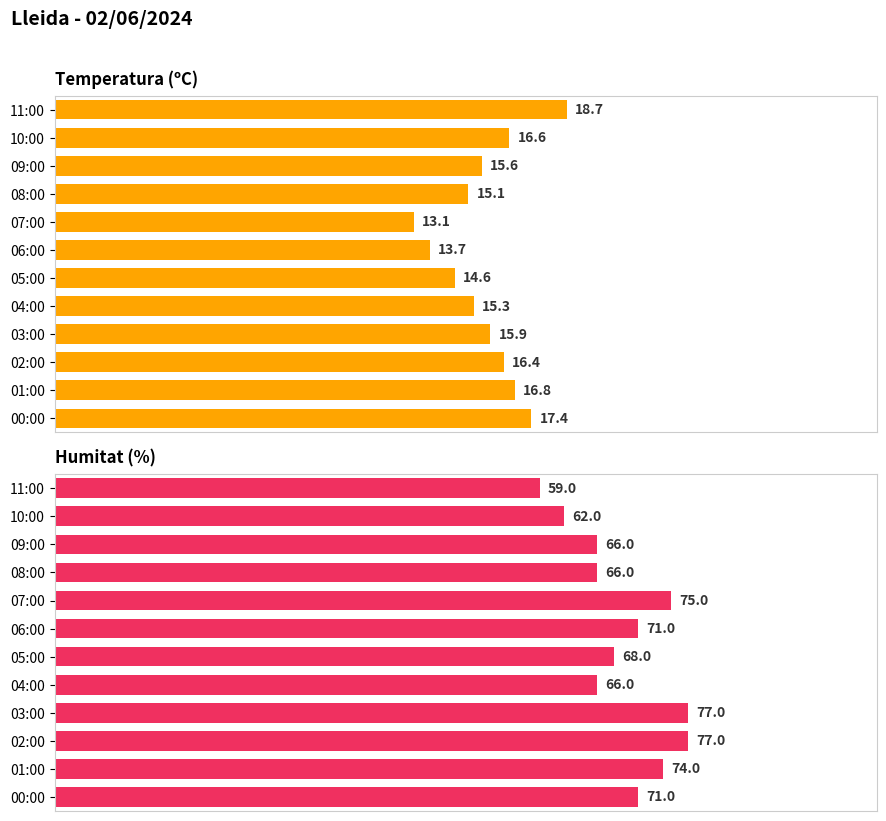

What is the difference between the maximum and second lowest values in the Humitat (%) series?

15.0